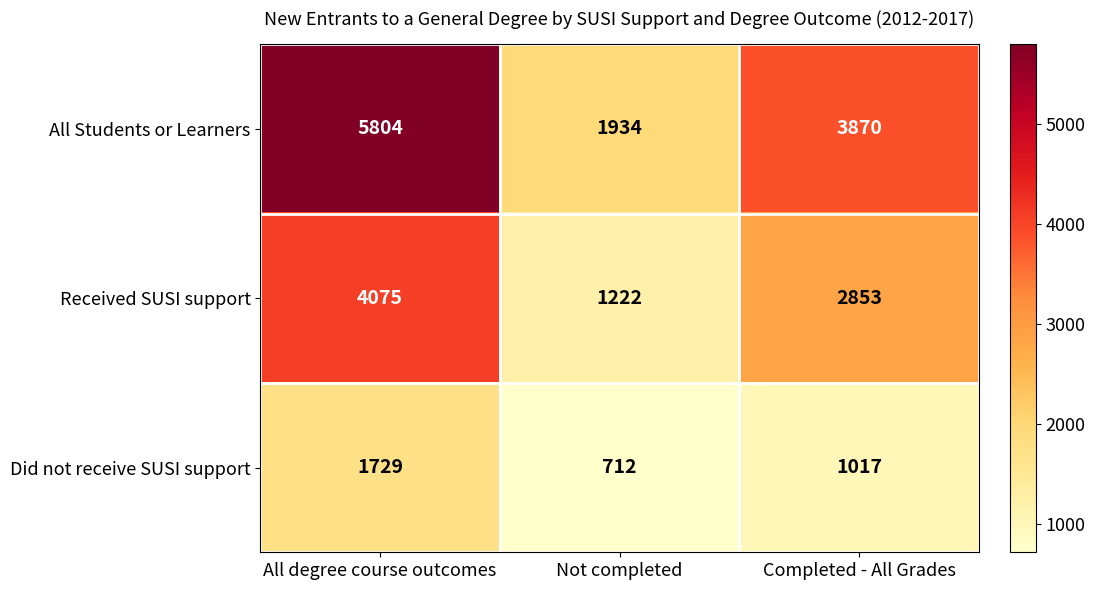

What value does the Did not receive SUSI support series have at All degree course outcomes?

1729